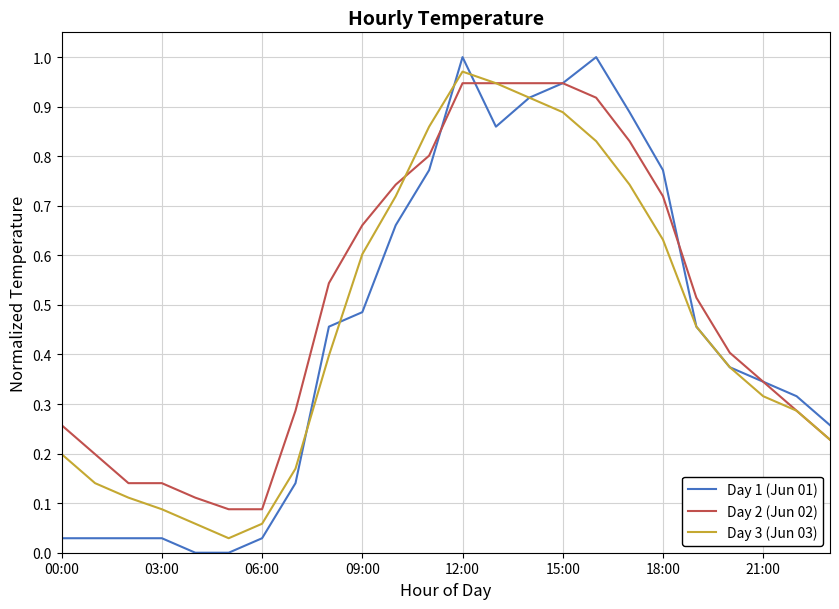

True or false: Day 3 (Jun 03) and Day 1 (Jun 01) cross at least once.

True